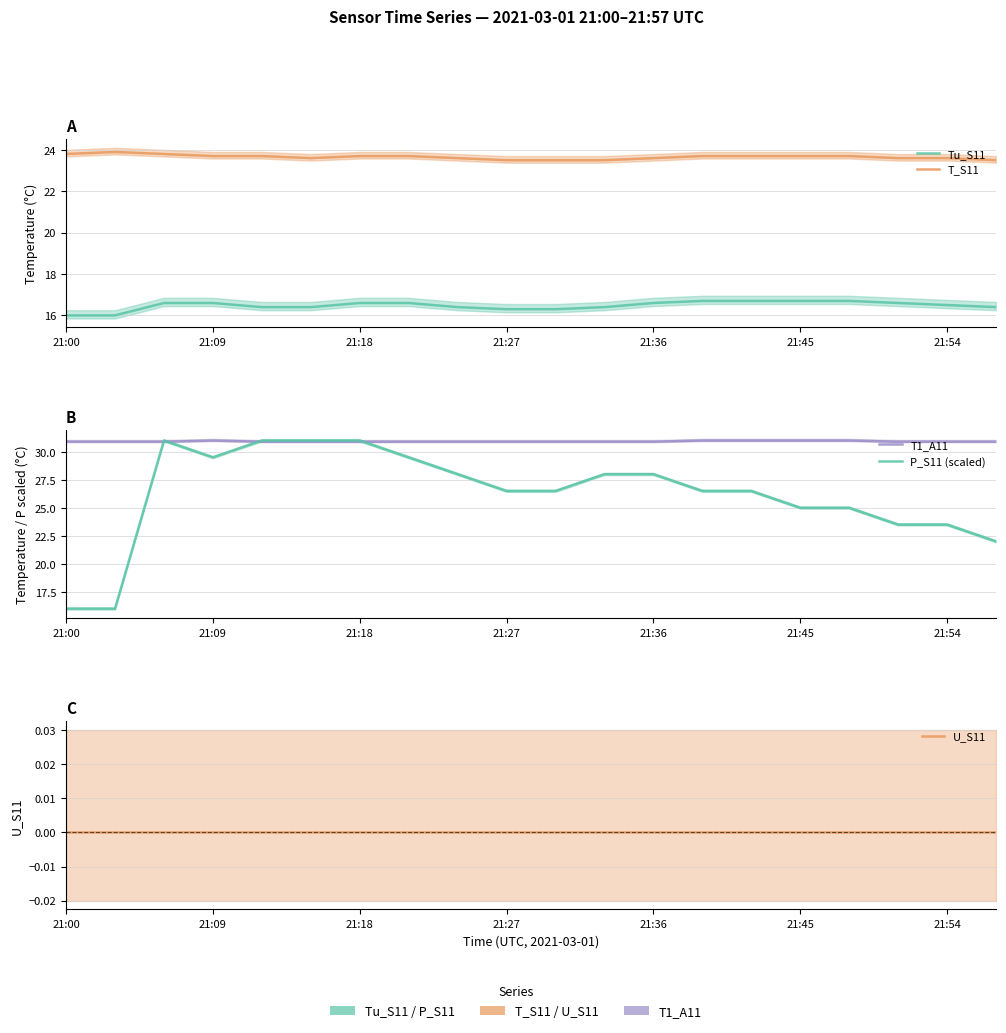

True or false: Tu_S11 and U_S11 cross at least once.

False